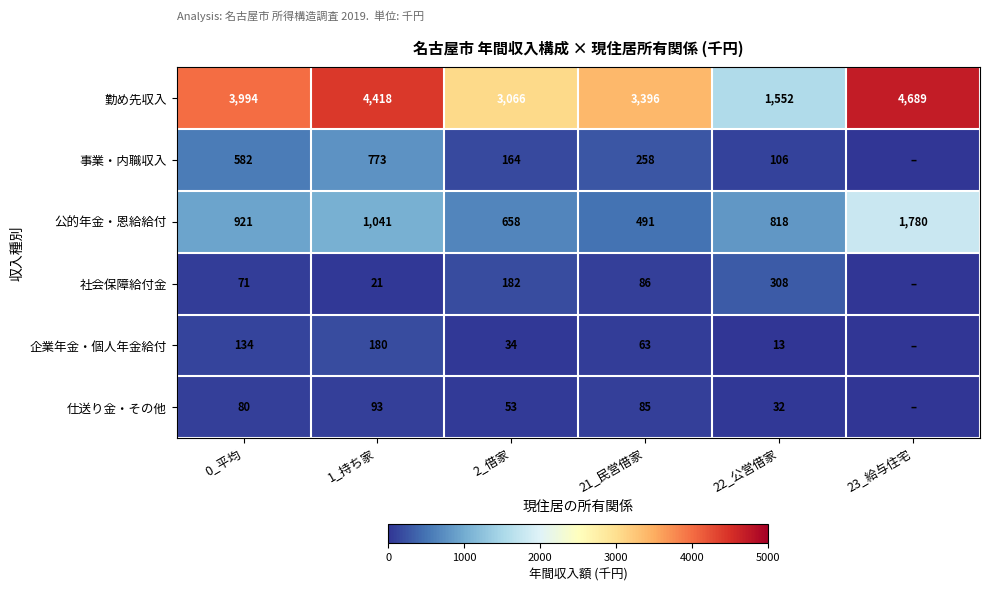

At which label does 勤め先収入 reach its peak?

23_給与住宅